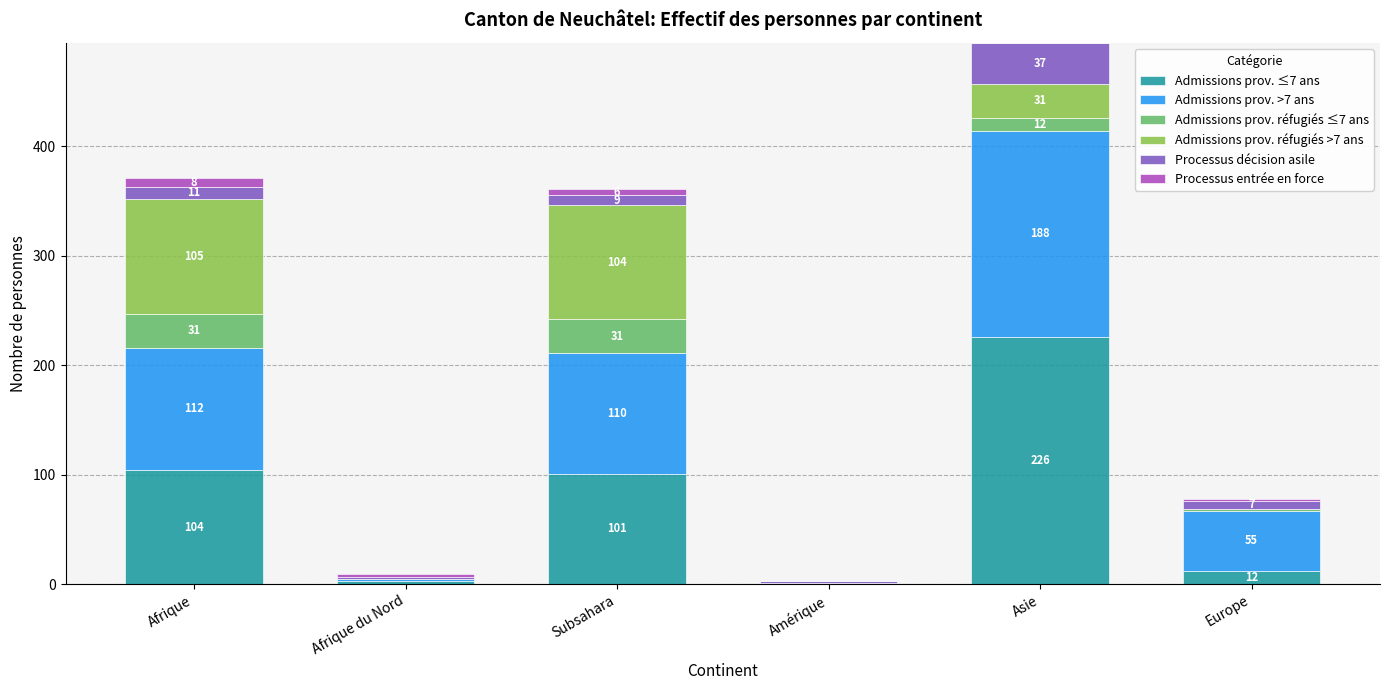

At which label does Admissions prov. ≤7 ans reach its peak?

Asie